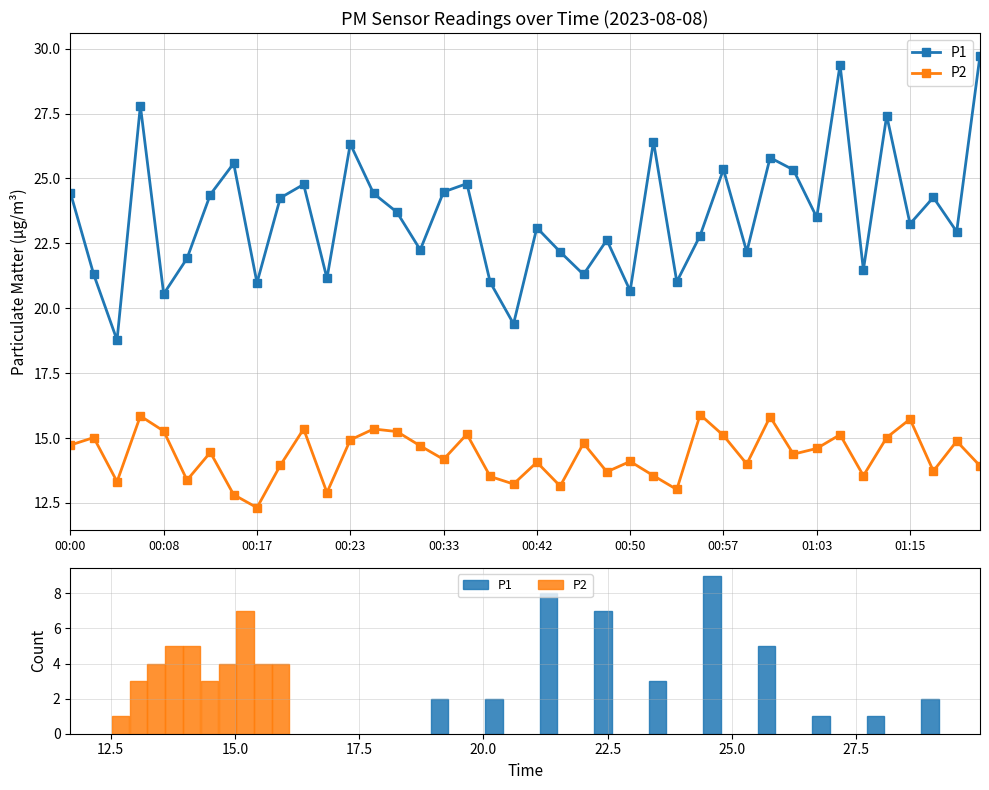

Is the value of P1 at 00:33 greater than the value of P2 at 00:00?

Yes